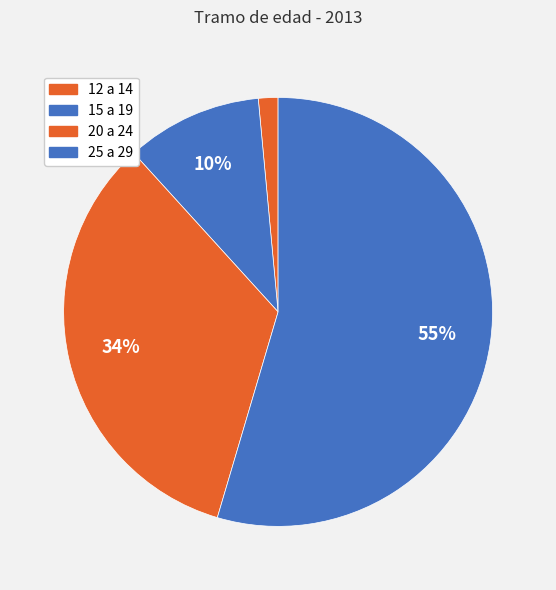

To the nearest percent, what portion does 15 a 19 represent?

10%